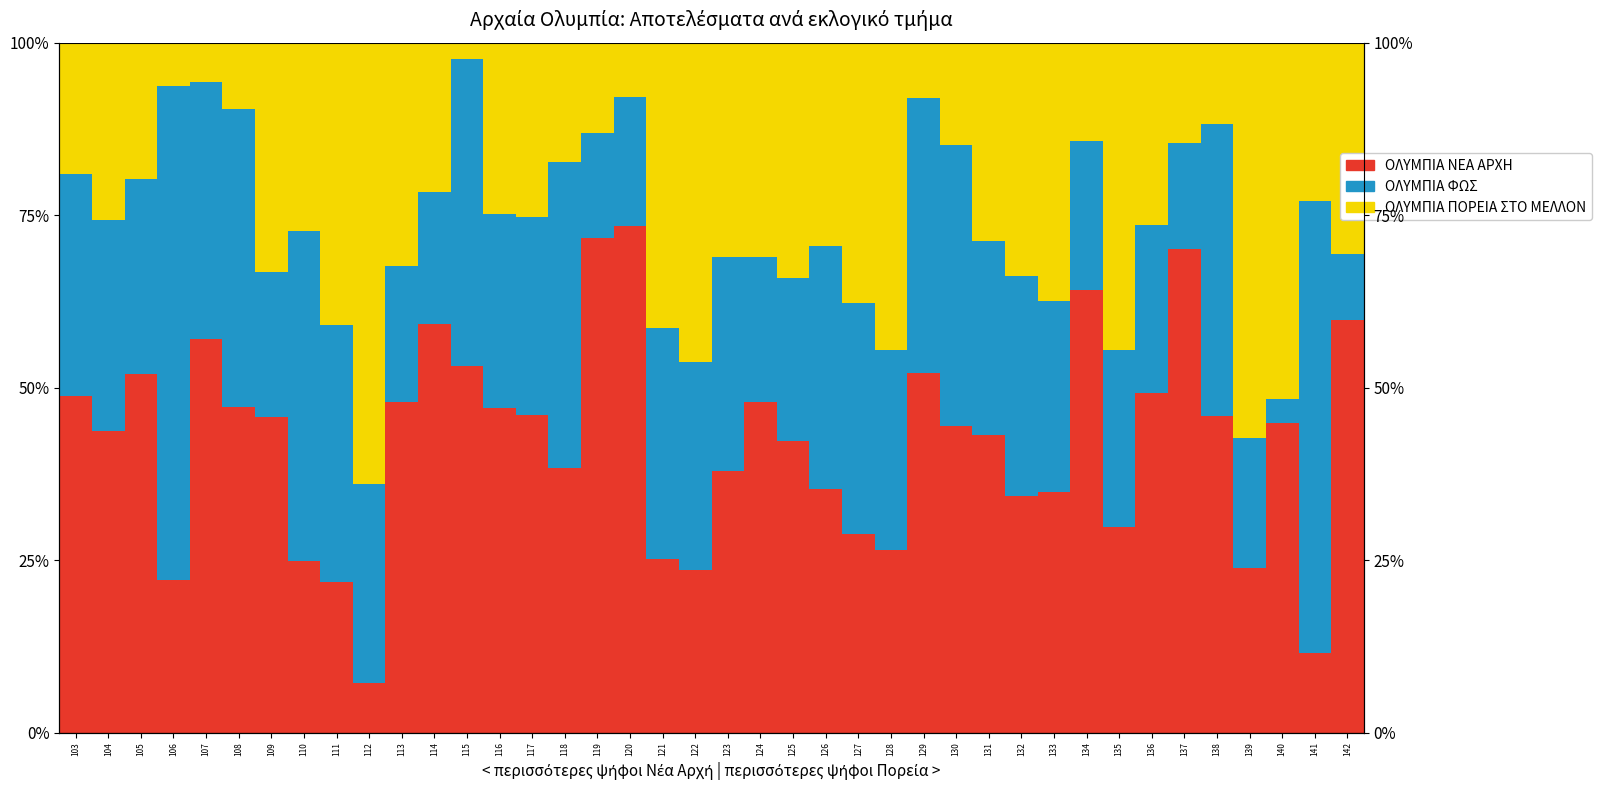

What are all the series names shown in the legend?

ΟΛΥΜΠΙΑ ΝΕΑ ΑΡΧΗ, ΟΛΥΜΠΙΑ ΦΩΣ, ΟΛΥΜΠΙΑ ΠΟΡΕΙΑ ΣΤΟ ΜΕΛΛΟΝ